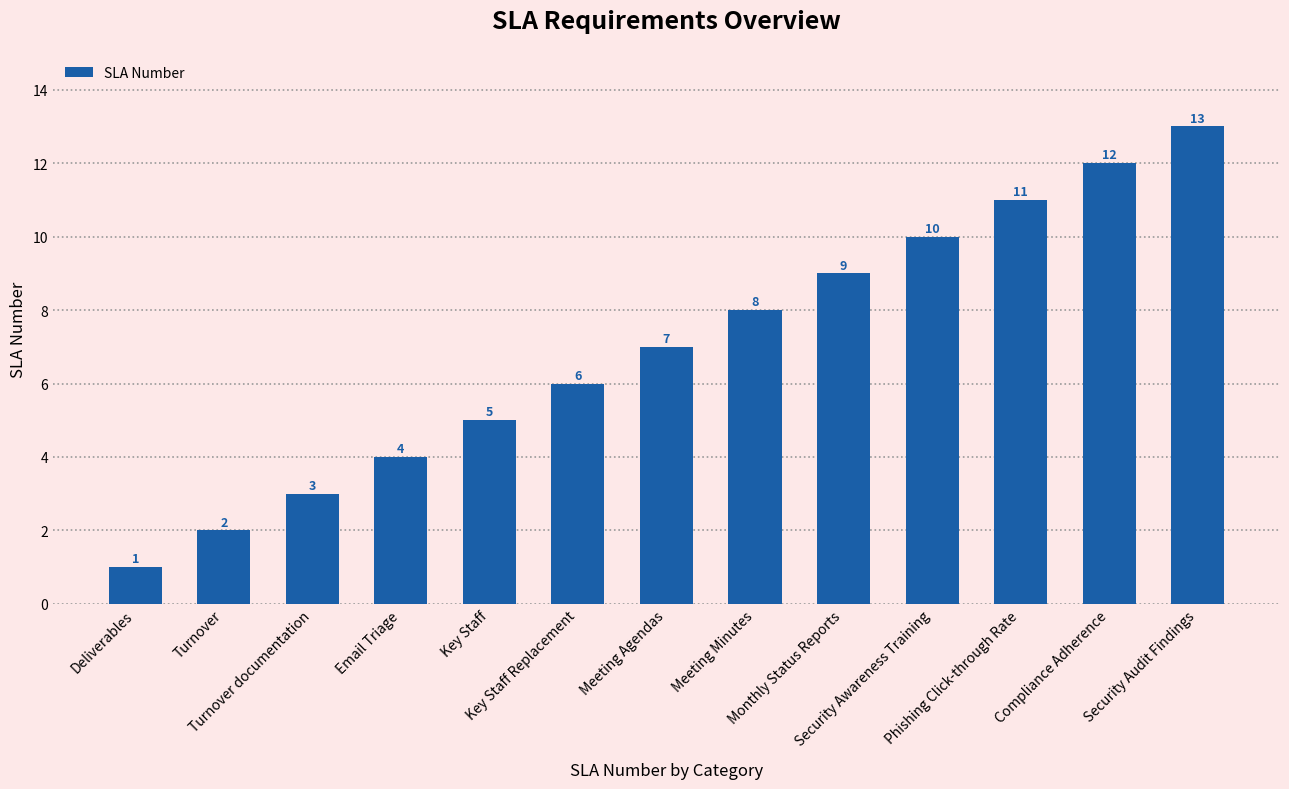

What is the greatest value displayed?

13